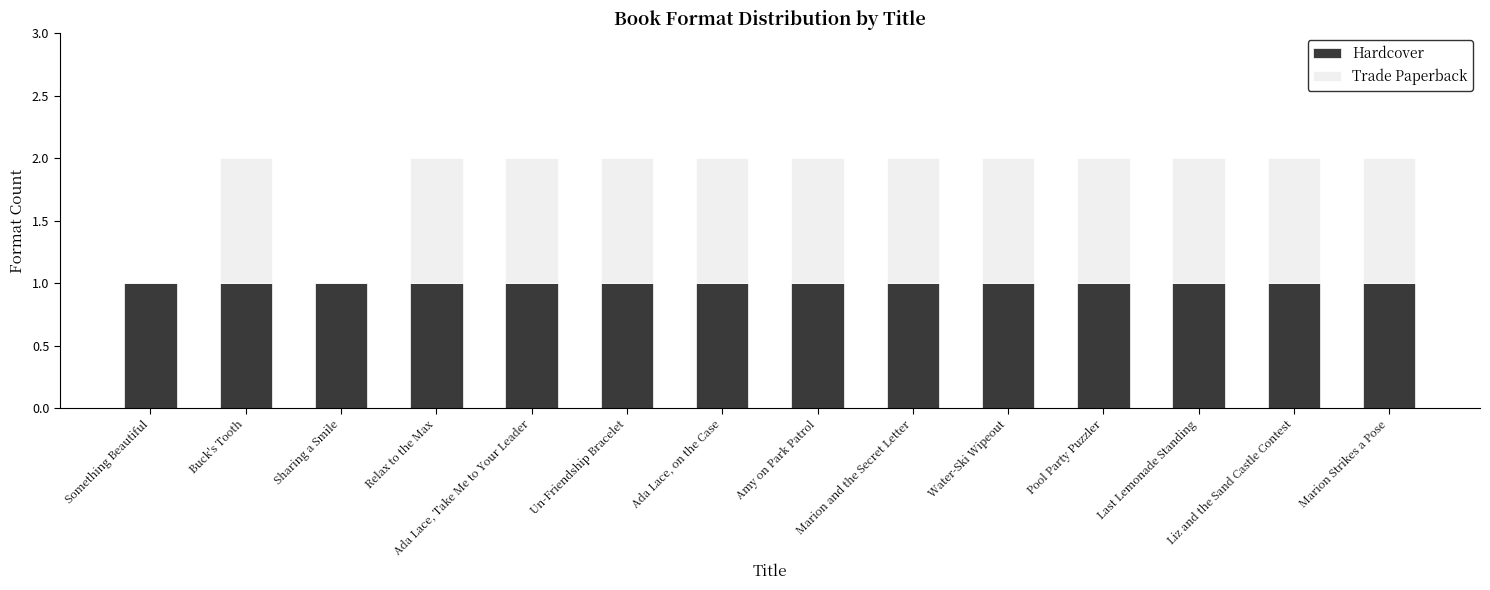

Is it true that Hardcover equals 0 at Something Beautiful?

False